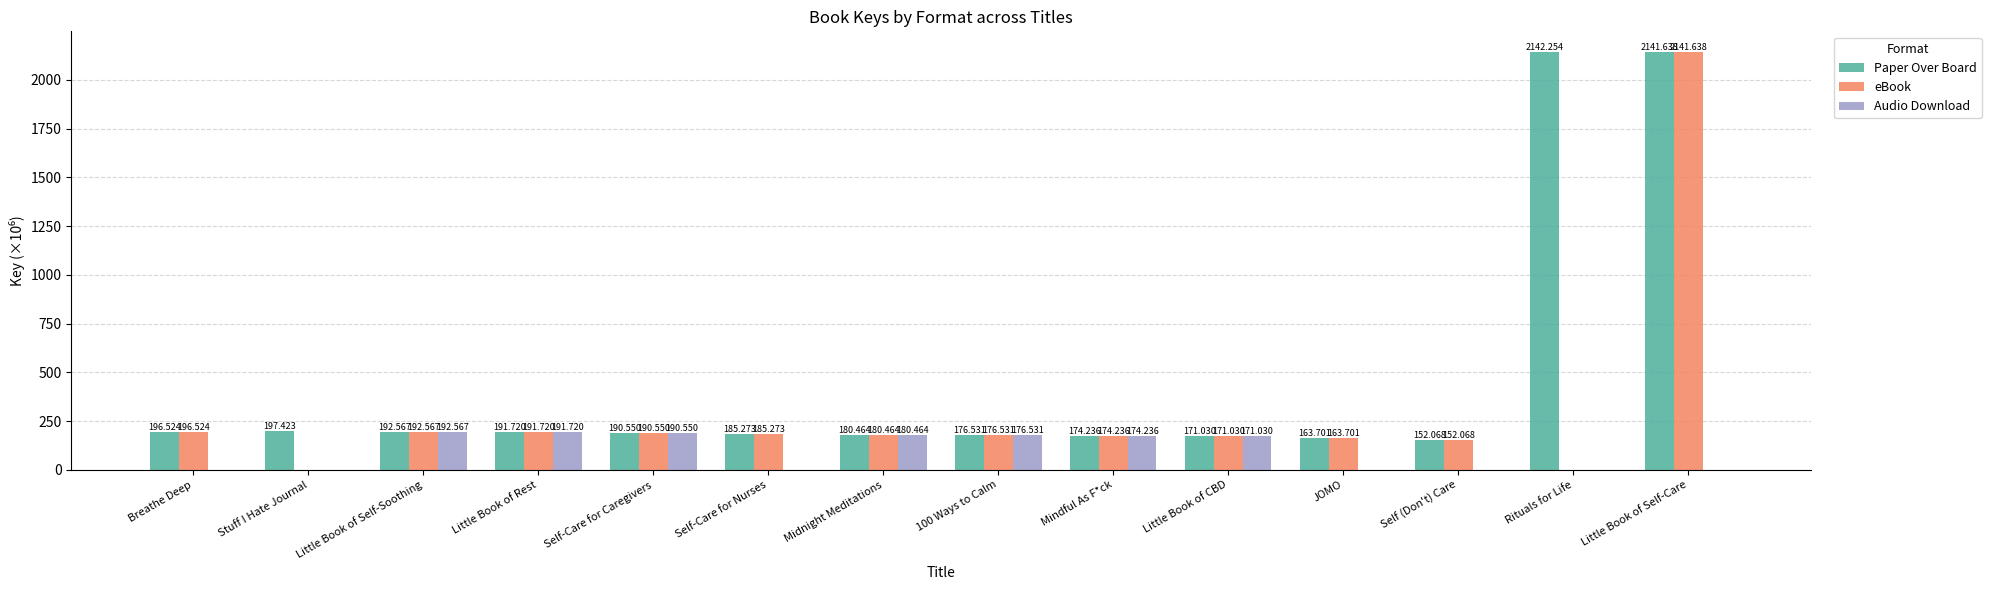

What is the sum of all eBook values?

4116.3